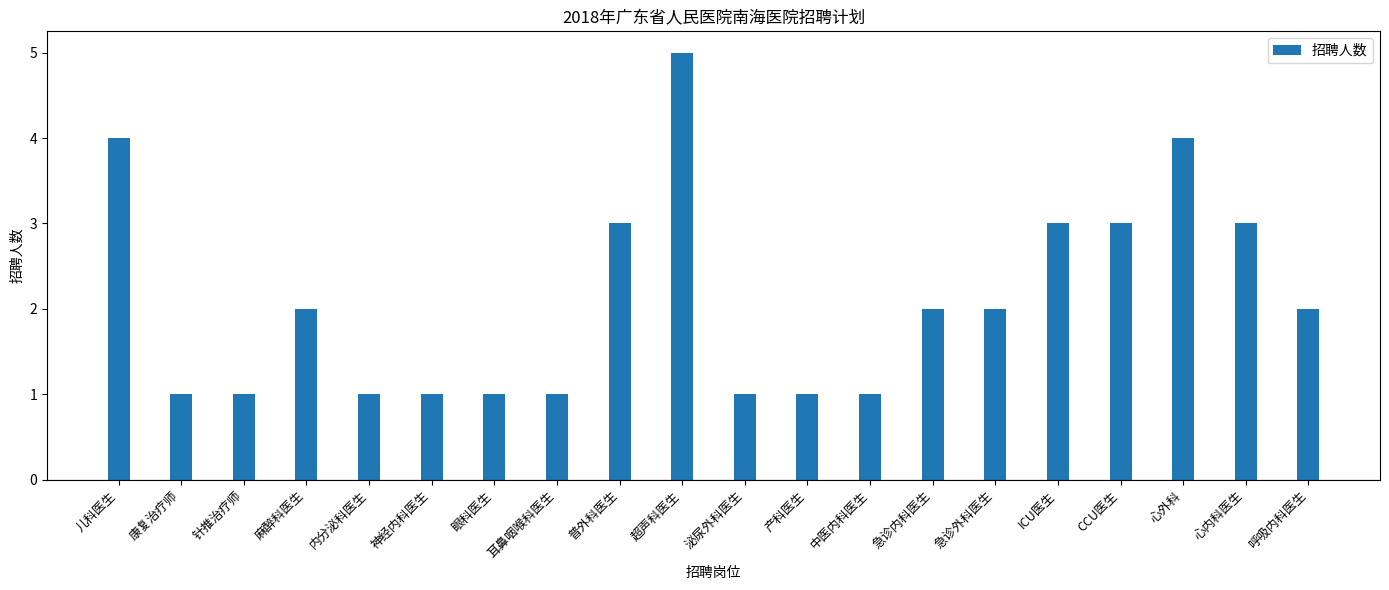

The chart shows a value of 3 at 心内科医生. True or false?

True